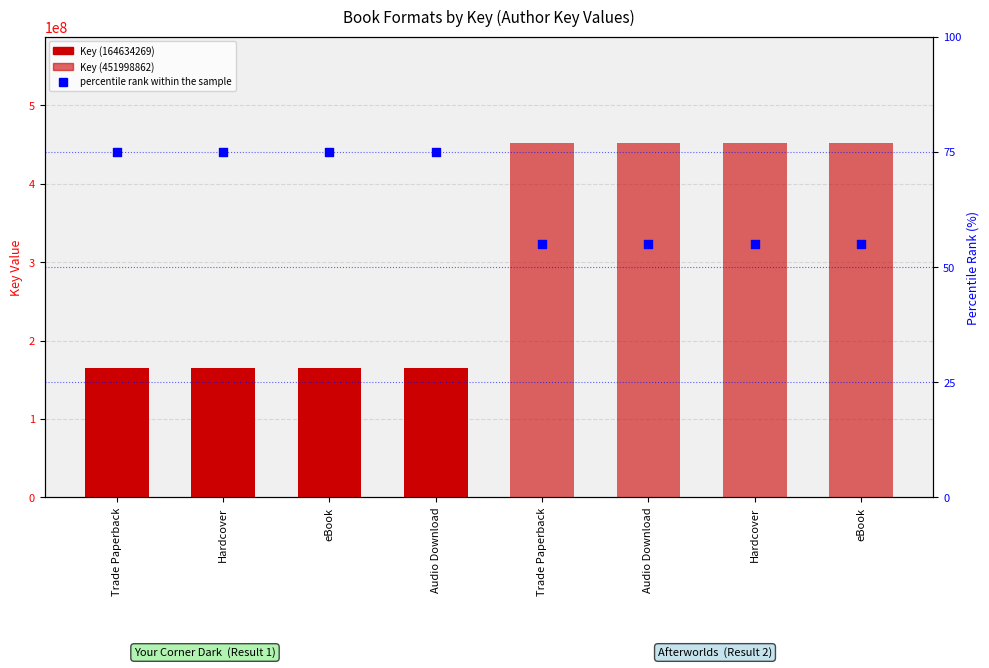

Which has a higher value, Audio Download or Trade Paperback?

Audio Download